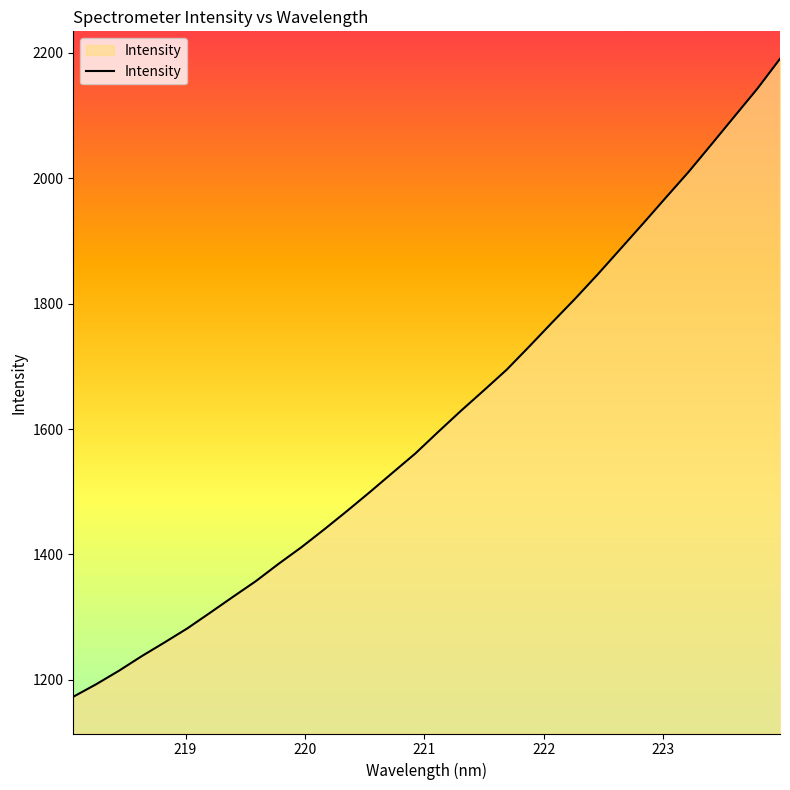

What is the greatest value displayed?

2190.7